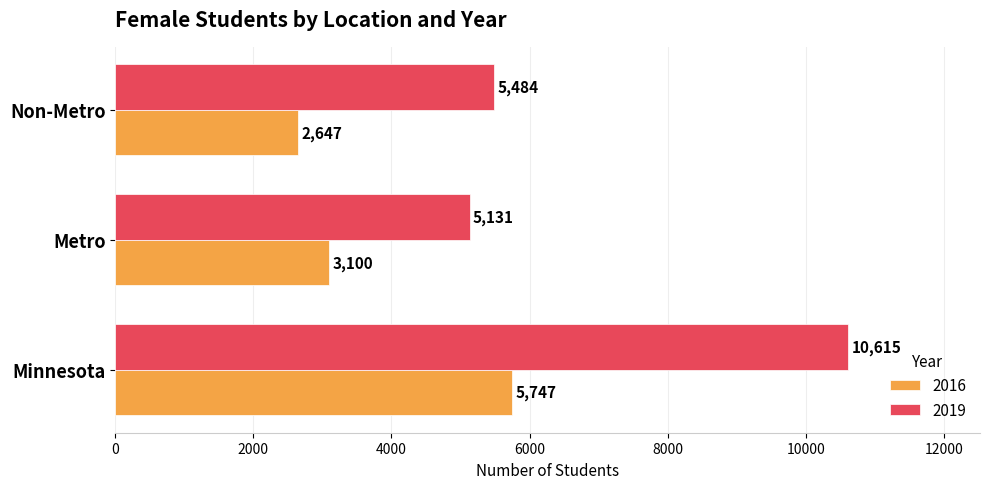

Read the 2016 value at Minnesota, to the nearest 100.

5700